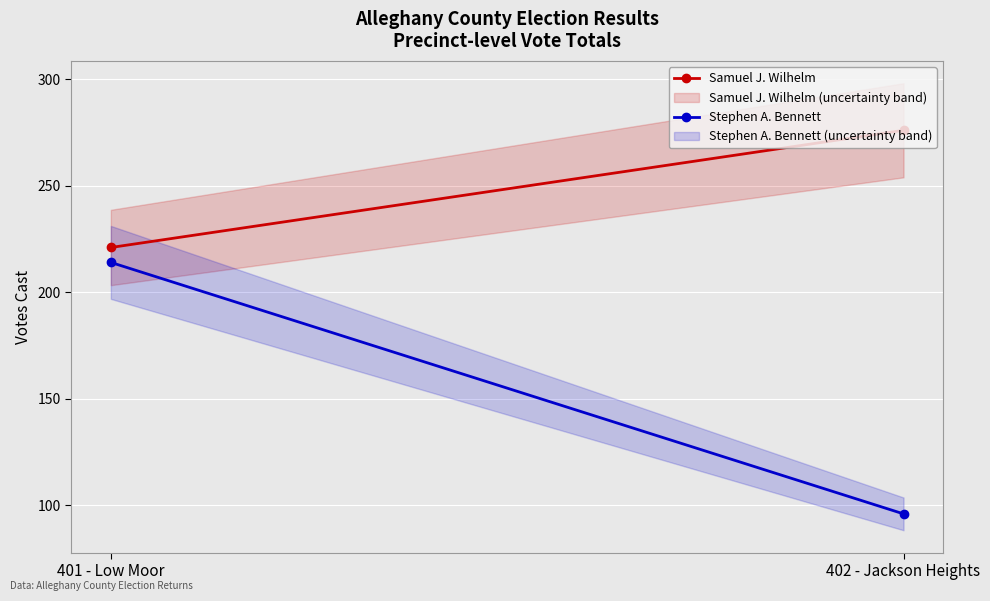

How many distinct data groups are displayed?

2